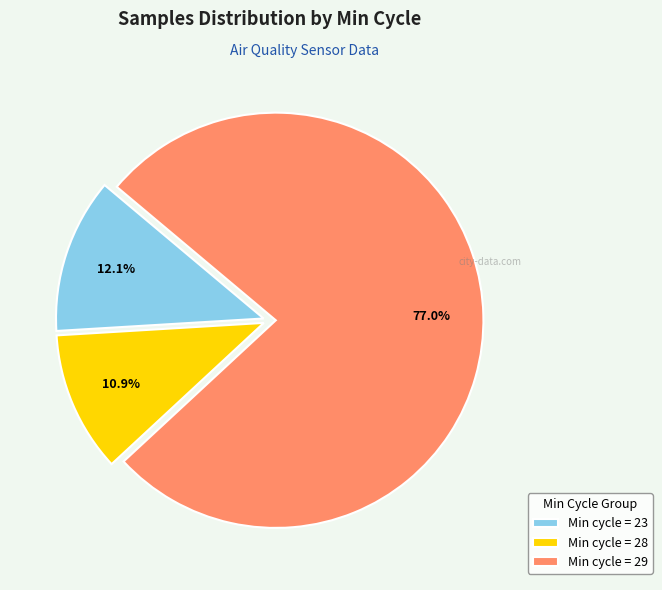

What percentage is NOT represented by Min cycle = 23?

87.9%